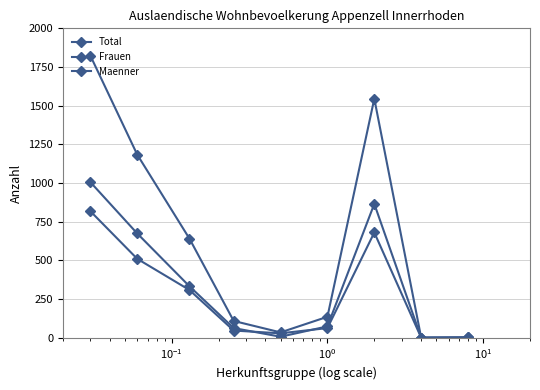

Reading left to right, extract all data points from this chart.

Total: 1824	1184	640	108	34	135	1545	0	2
Frauen: 818	510	308	46	28	62	680	0	2
Maenner: 1006	674	332	62	6	73	865	0	0